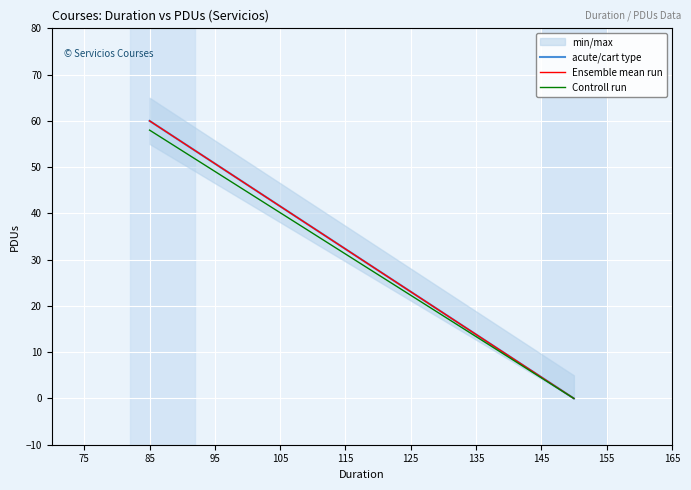

The acute/cart type series shows 38 at 85. True or false?

False